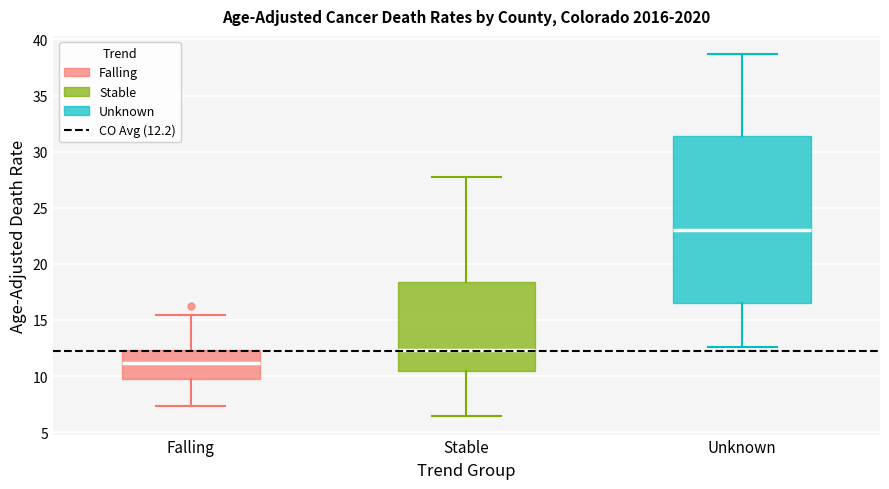

Which box is the tallest, from its lower edge to its upper edge?

Unknown